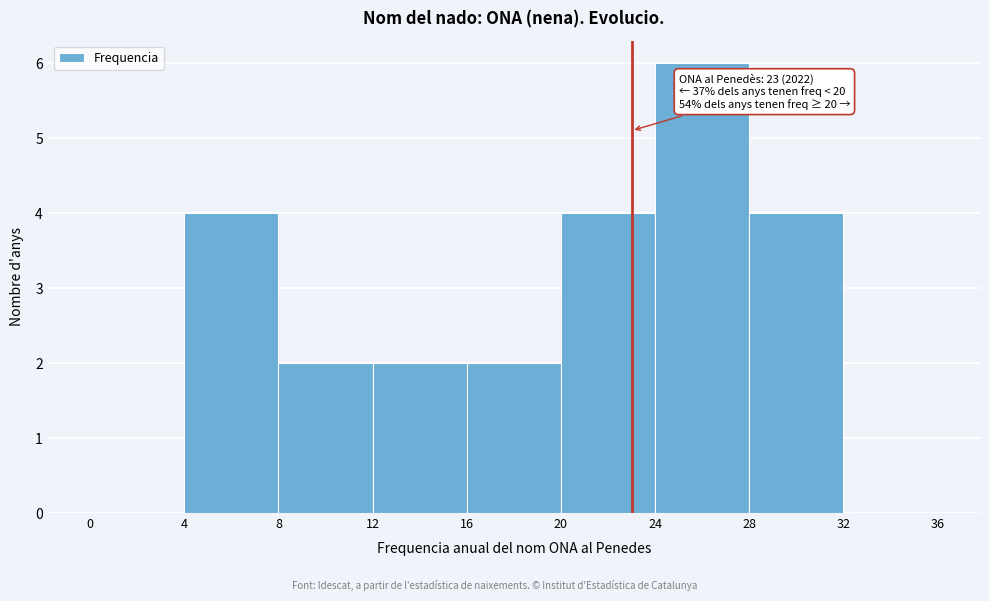

Over which range of the x-axis is the bar tallest?

24 to 28